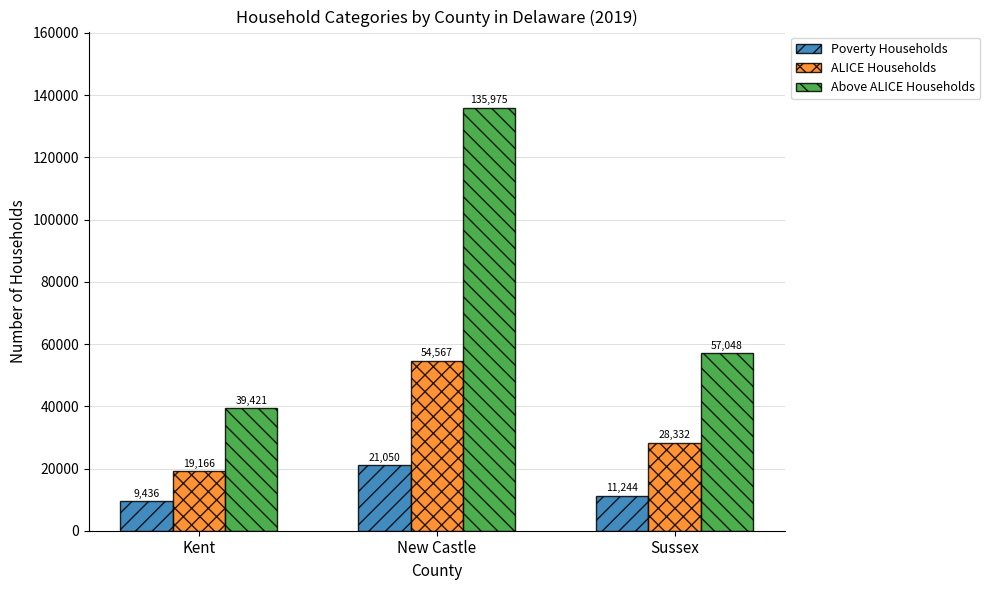

List the series in order of their peak value, highest first.

Above ALICE Households, ALICE Households, Poverty Households